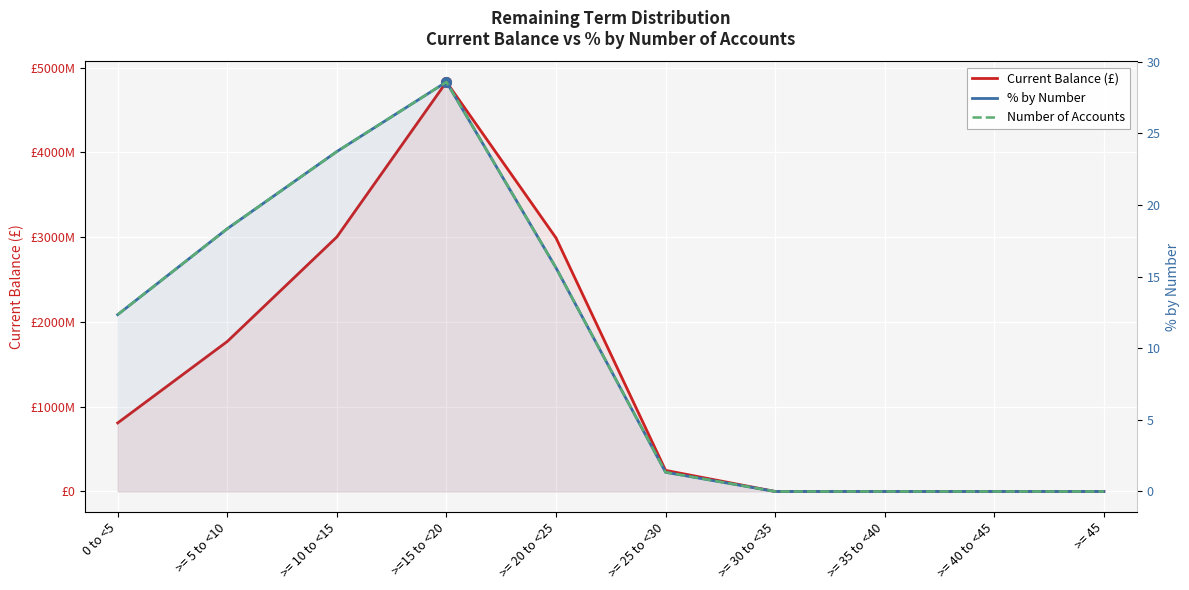

What is the total value across all series at 0 to <5?

808622447.0